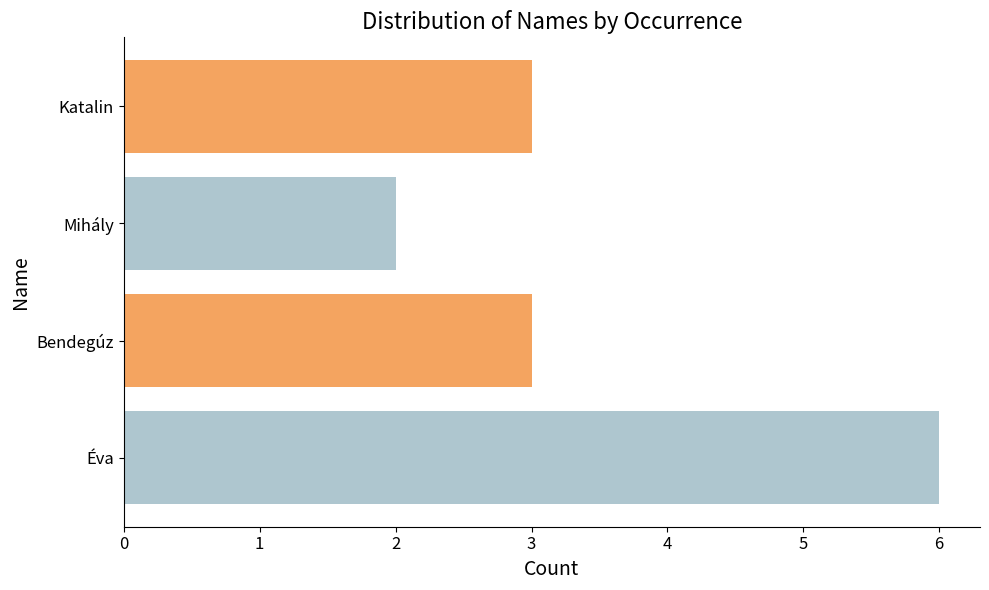

Is it true that the value at Mihály is 2?

True